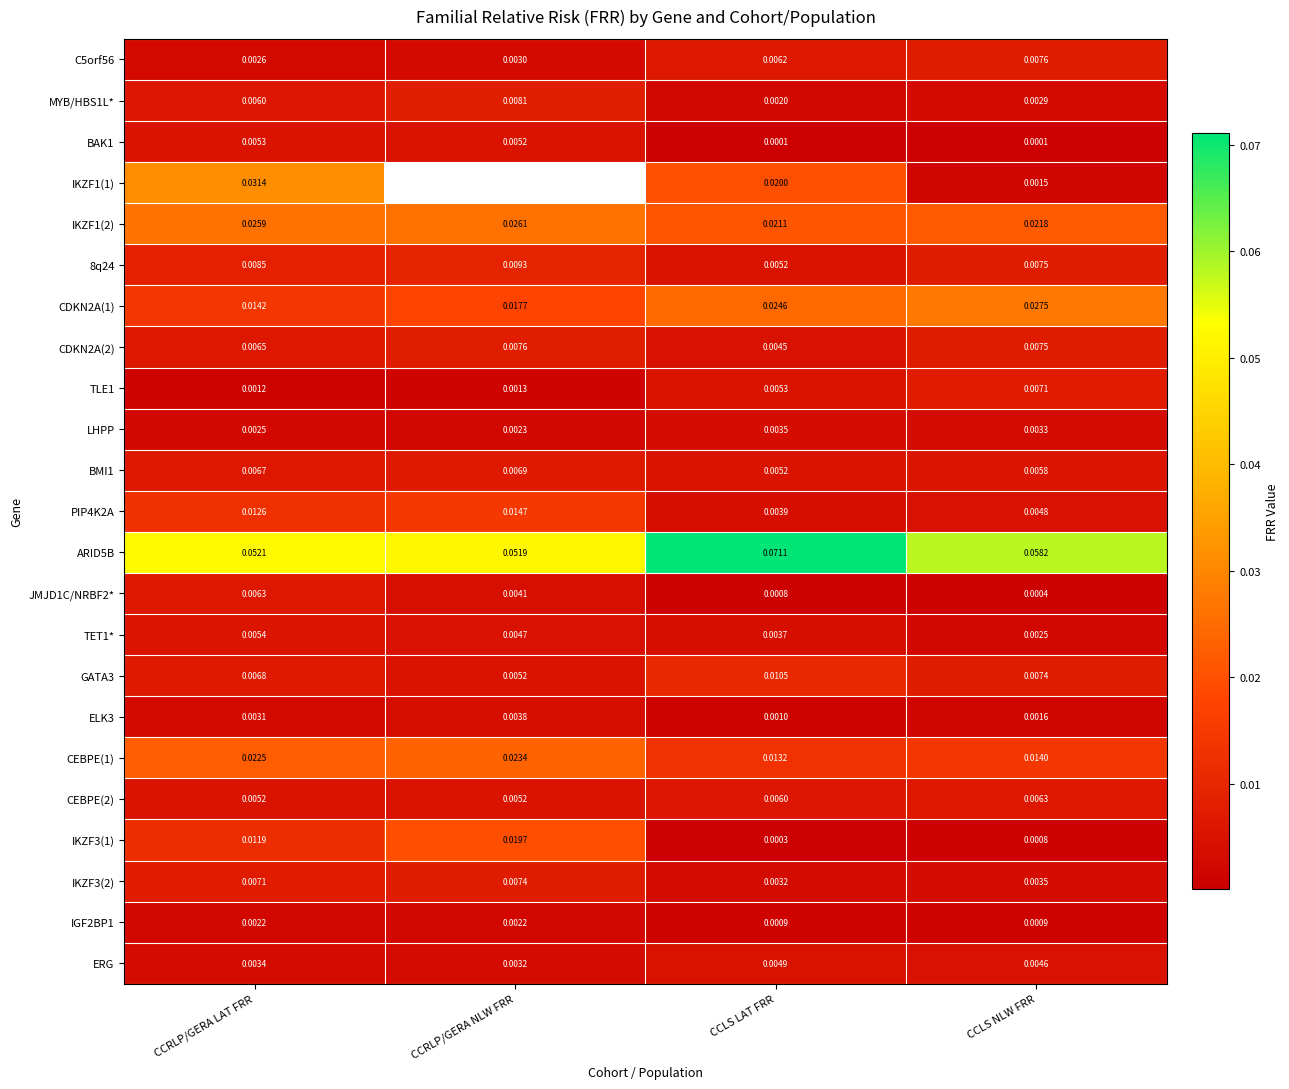

List the labels in order of PIP4K2A value, largest first.

CCRLP/GERA NLW FRR, CCRLP/GERA LAT FRR, CCLS NLW FRR, CCLS LAT FRR